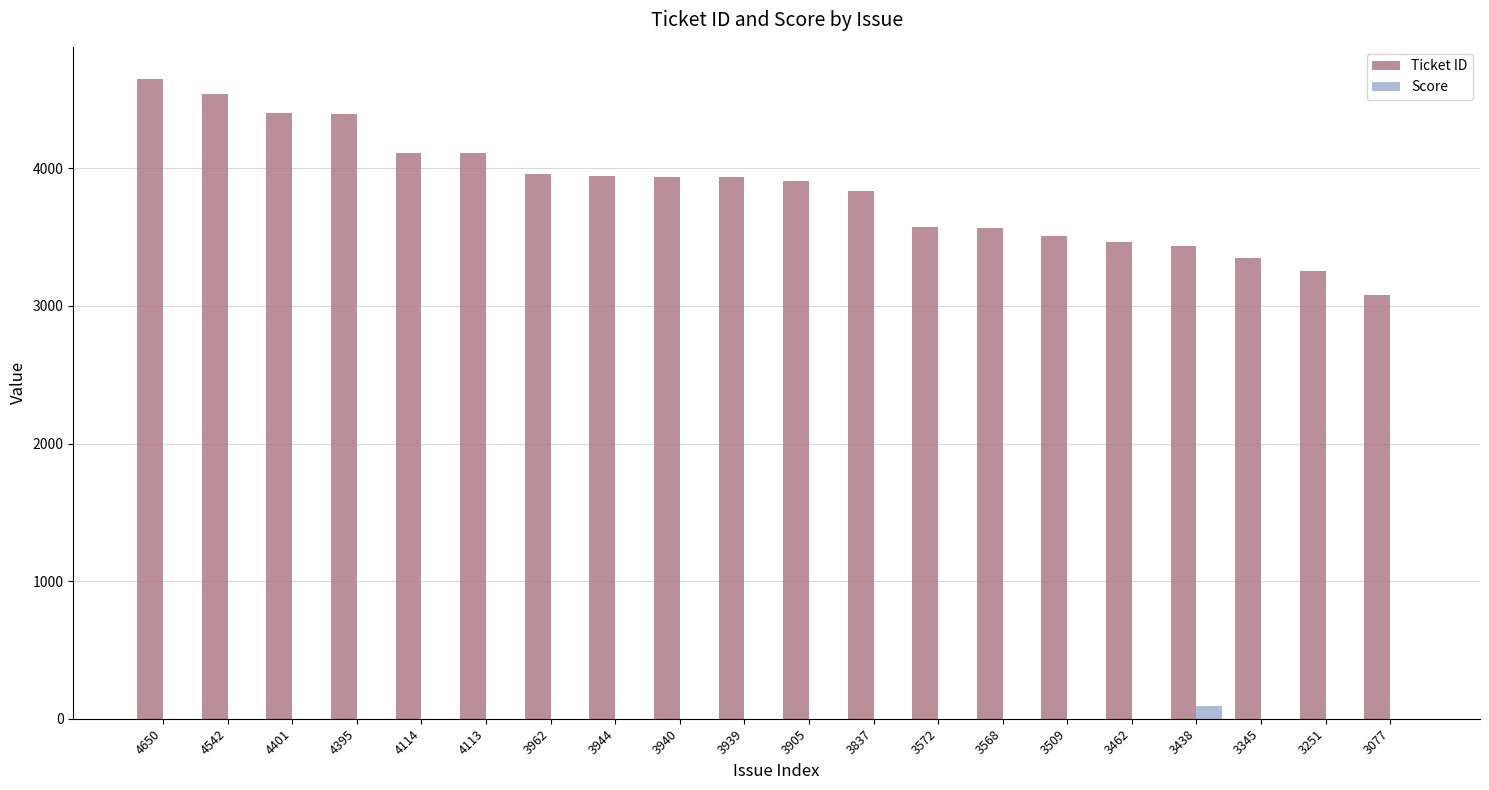

Are the bars grouped side by side (vs. stacked)?

Yes